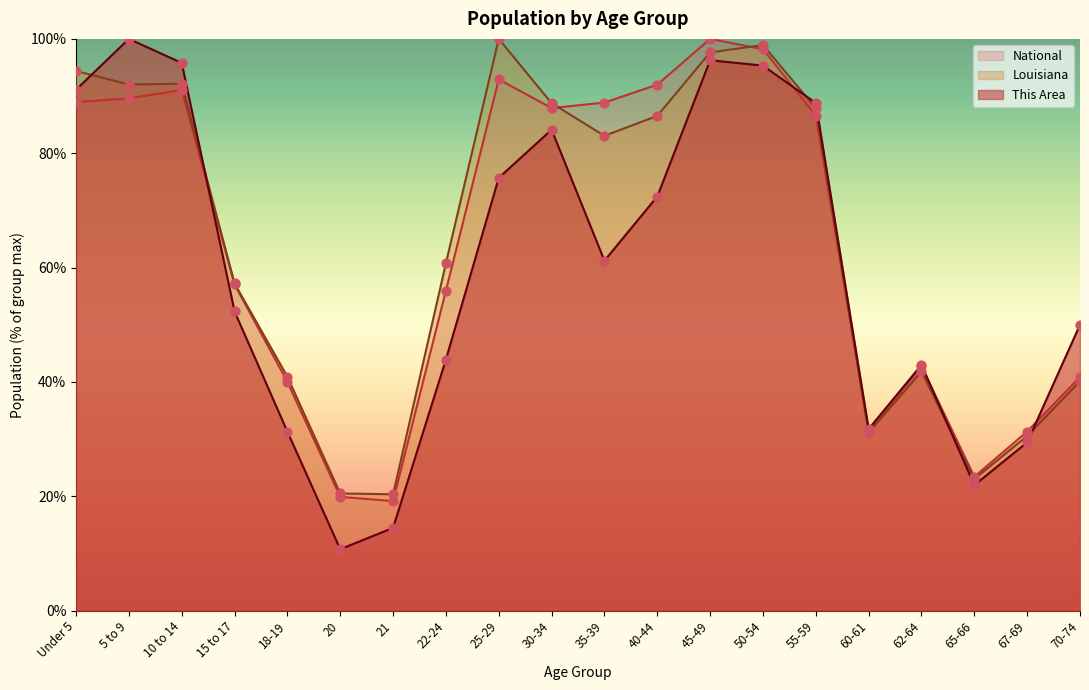

At which category is the sum across all series the highest?

45-49